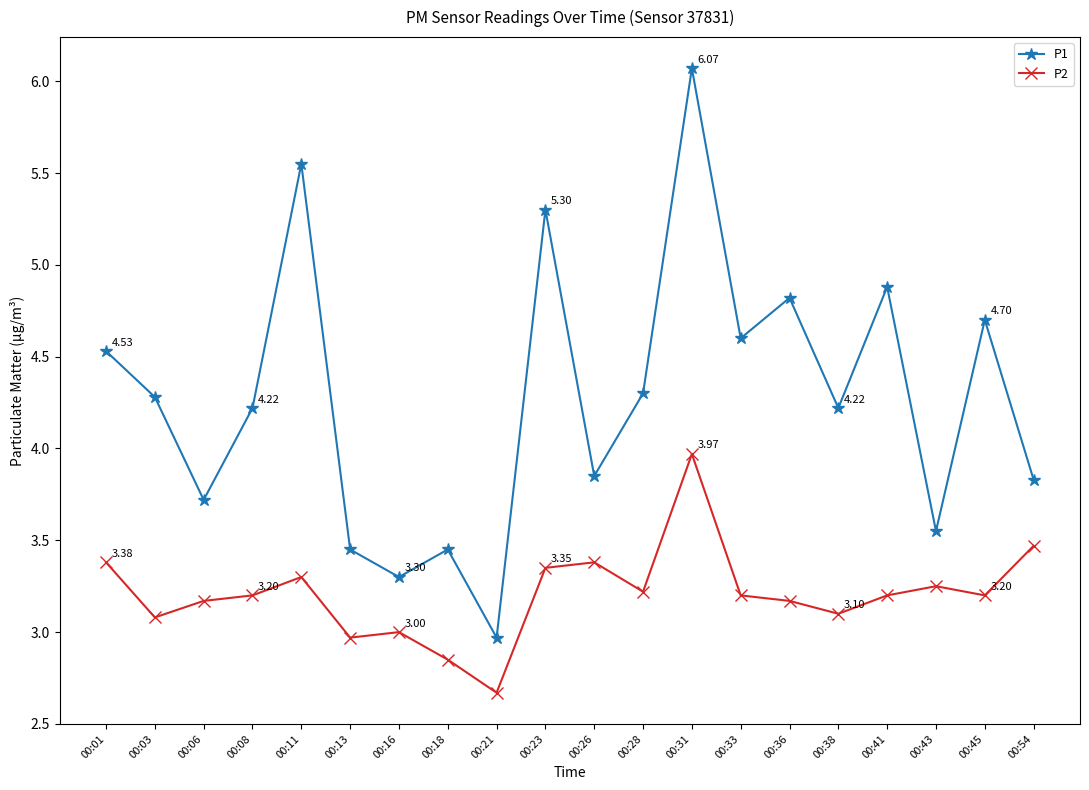

What is the sum of all P1 values?

85.6